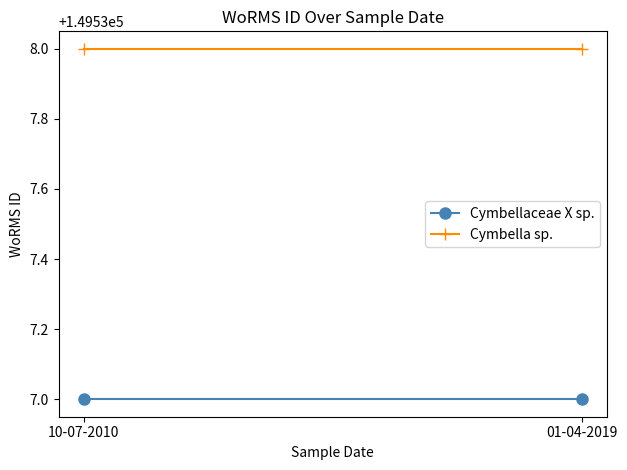

True or false: Cymbella sp. has a value of 149538 at 01-04-2019.

True